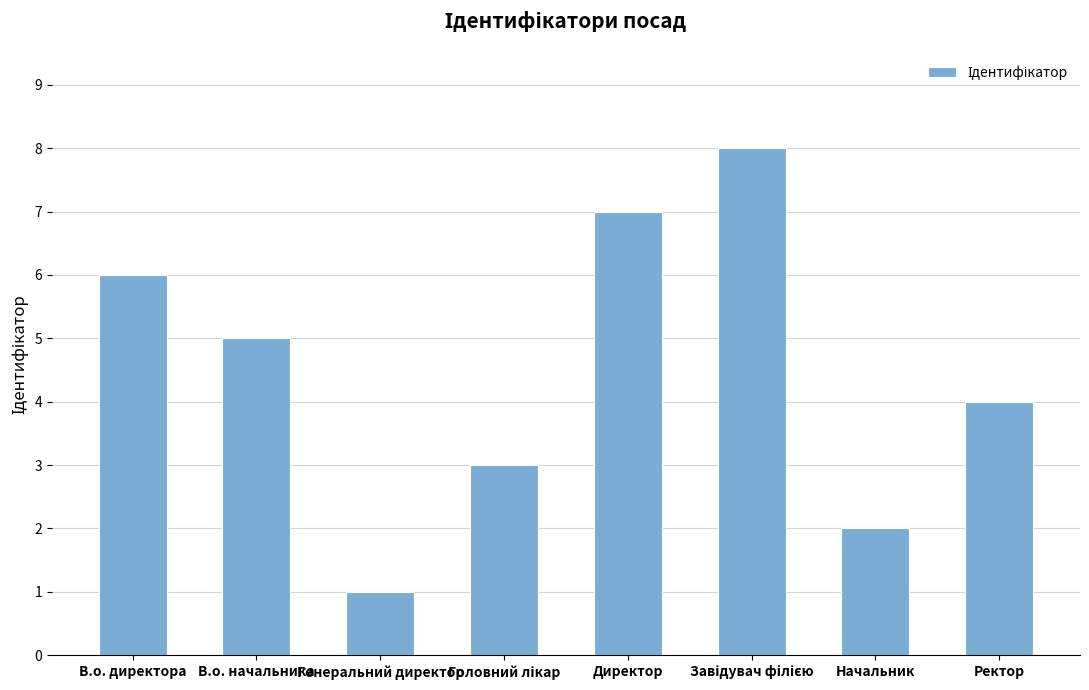

Does the chart contain any negative values?

No